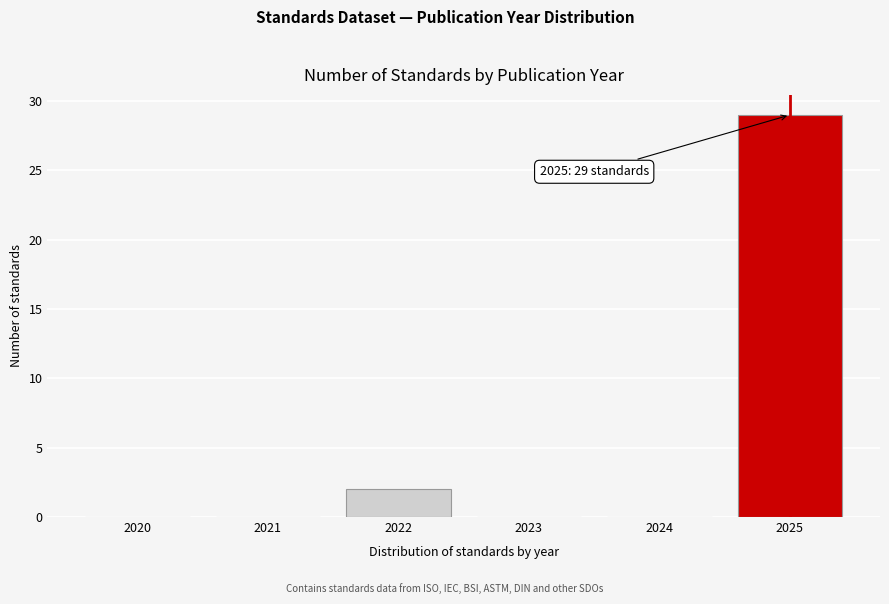

Reading right to left, list all the values displayed in this chart.

2025=29	2024=0	2023=0	2022=2	2021=0	2020=0